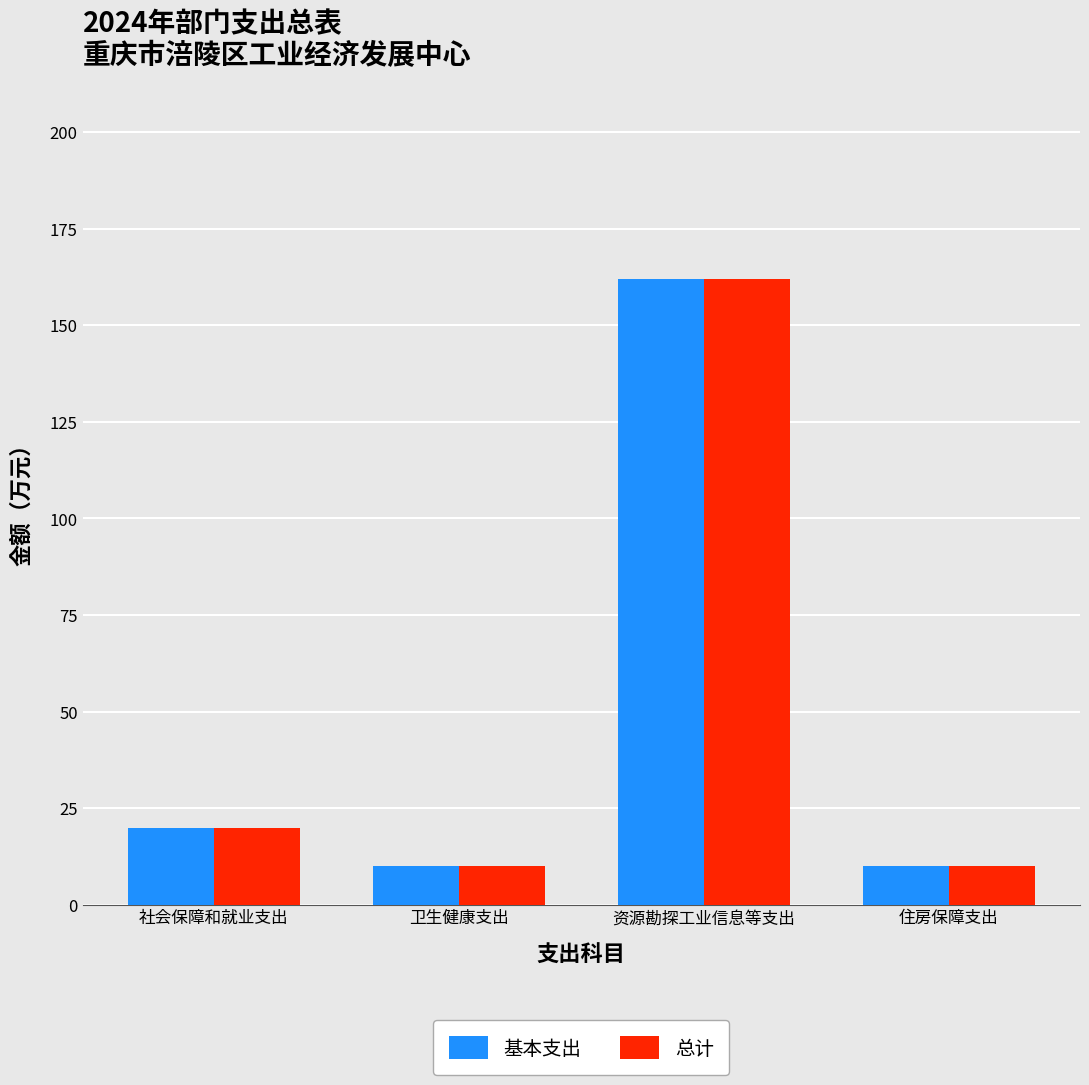

The value of 总计 at 住房保障支出 is 17.1. True or false?

False